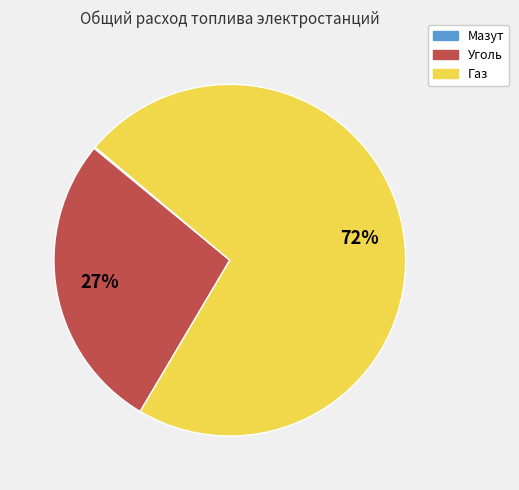

Does any single category account for the majority?

Yes